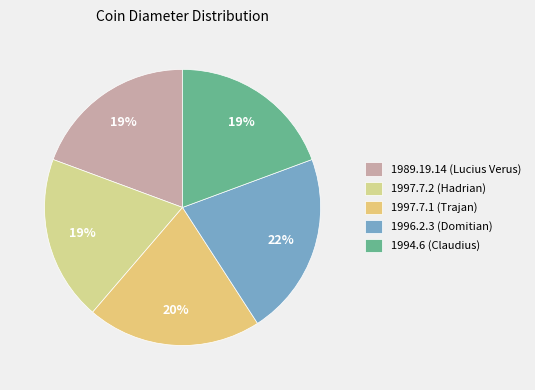

Which slice is the largest?

1996.2.3 (Domitian)